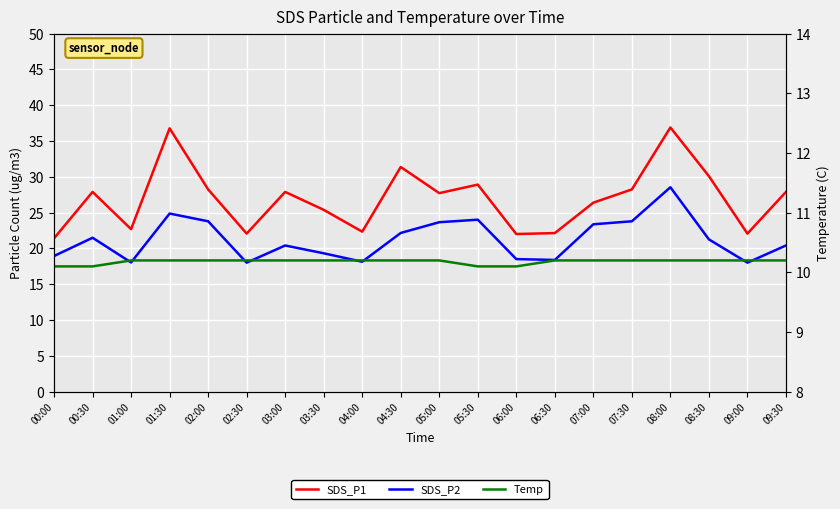

At which label is SDS_P1 closest to 29?

05:30